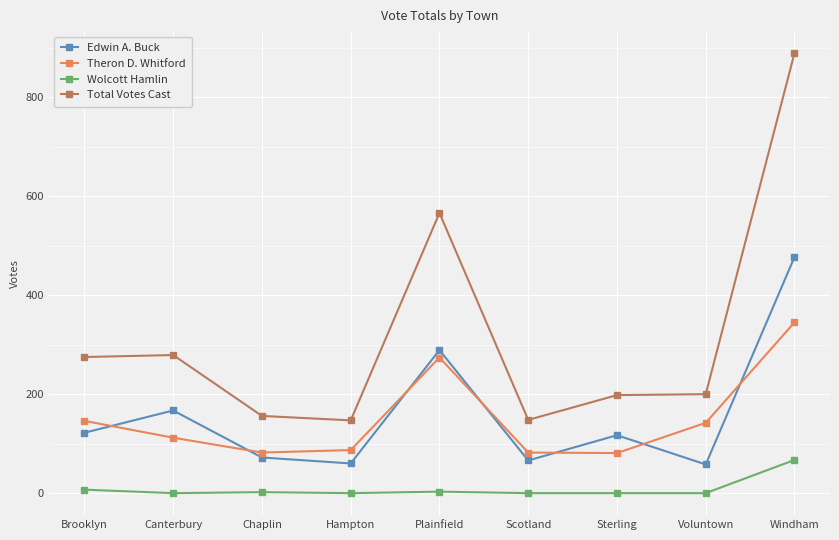

How many values in the Theron D. Whitford series are below 112?

4